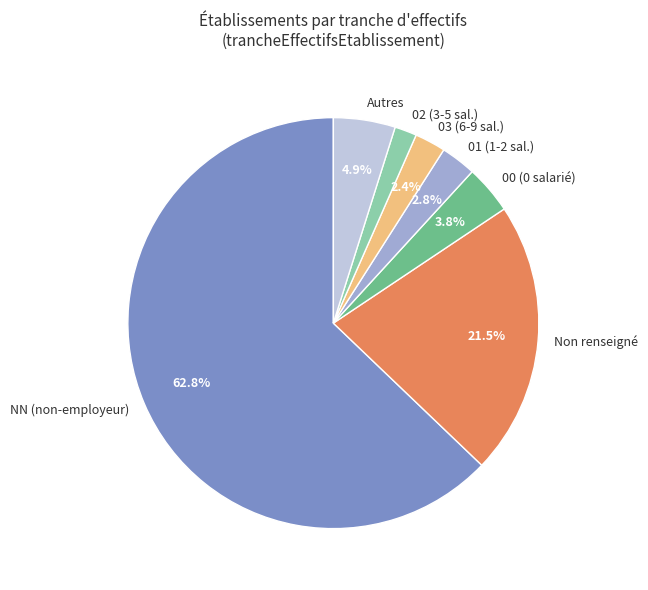

Which has a higher value, 03 (6-9 sal.) or Non renseigné?

Non renseigné